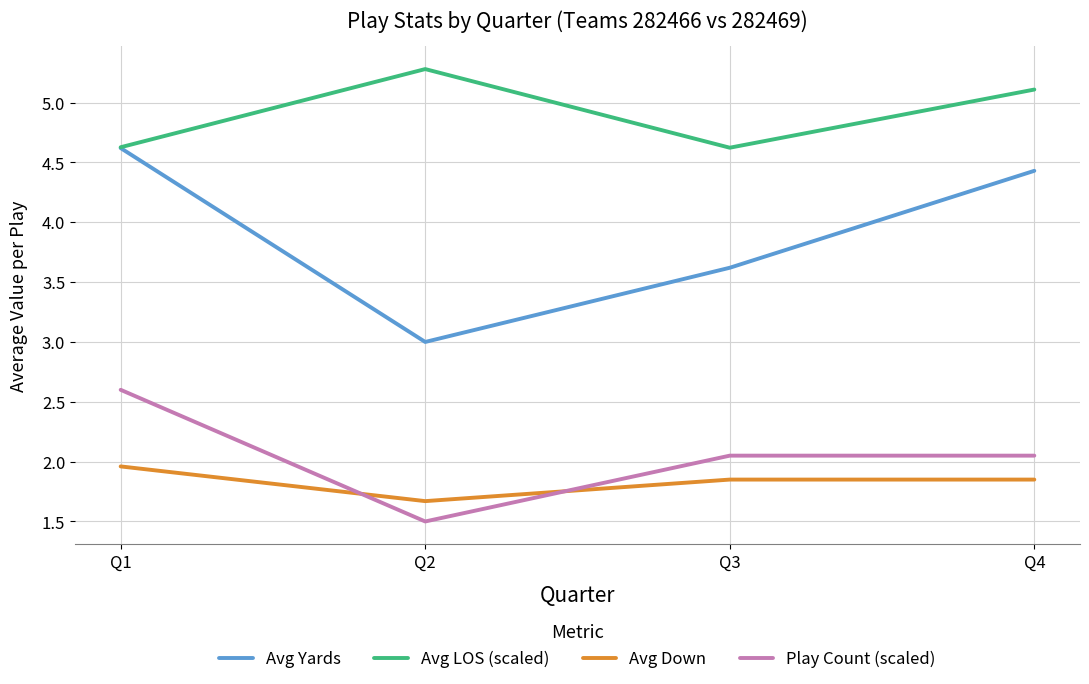

How many interior local valleys does the Avg LOS (scaled) series have?

1